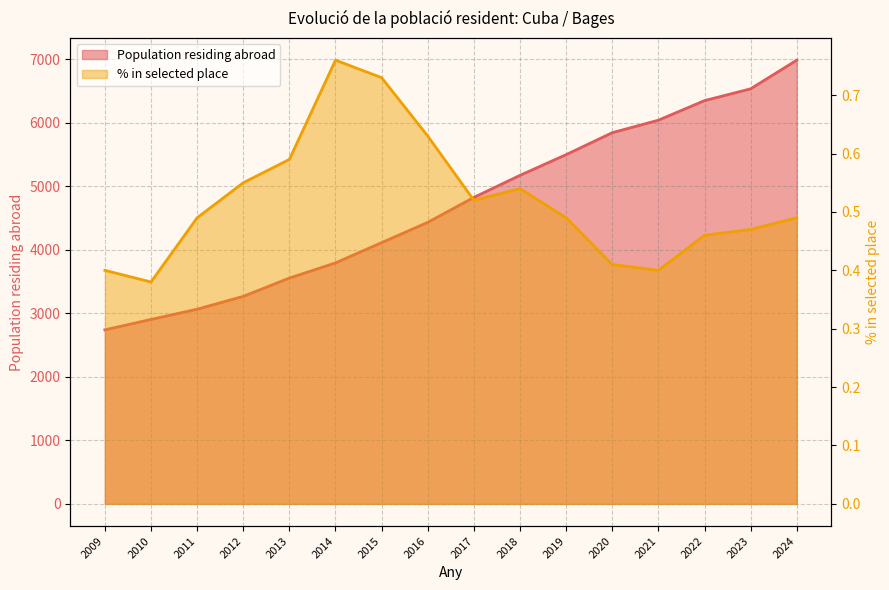

What is the maximum value shown in the chart?

6984